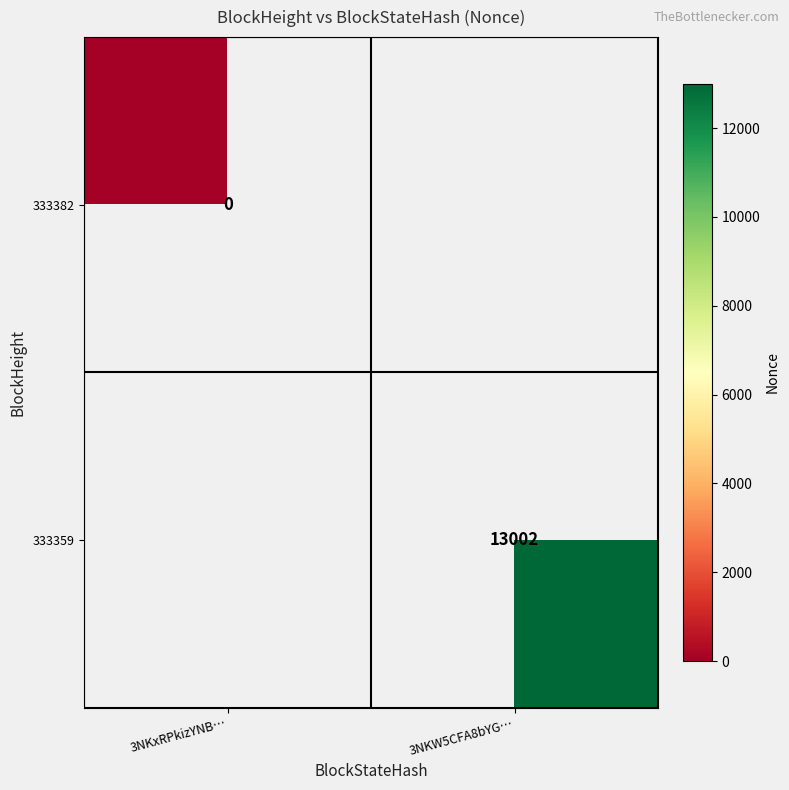

List the series in order of their overall mean, lowest first.

333382, 333359